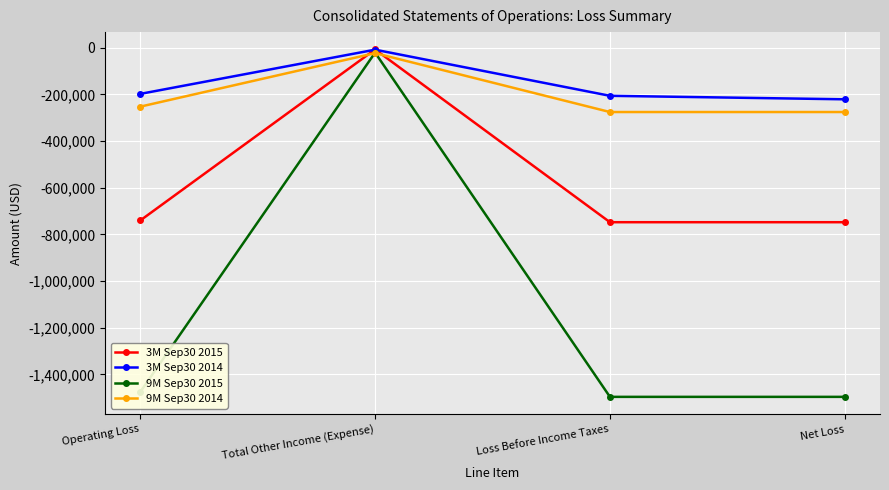

Rank the series at Loss Before Income Taxes from lowest to highest value.

9M Sep30 2015, 3M Sep30 2015, 9M Sep30 2014, 3M Sep30 2014